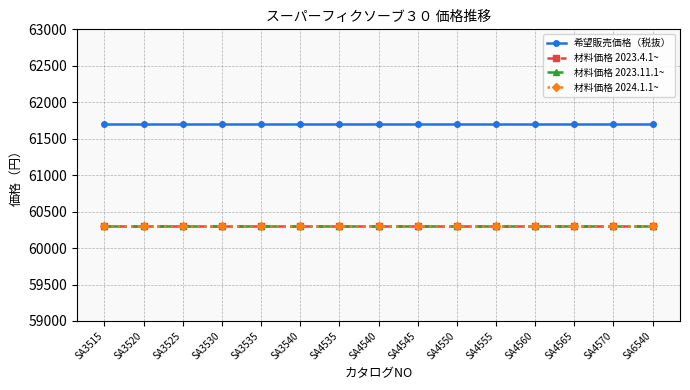

What is the sum of the 材料価格 2023.11.1~ values at SA4565 and SA3520?

120600